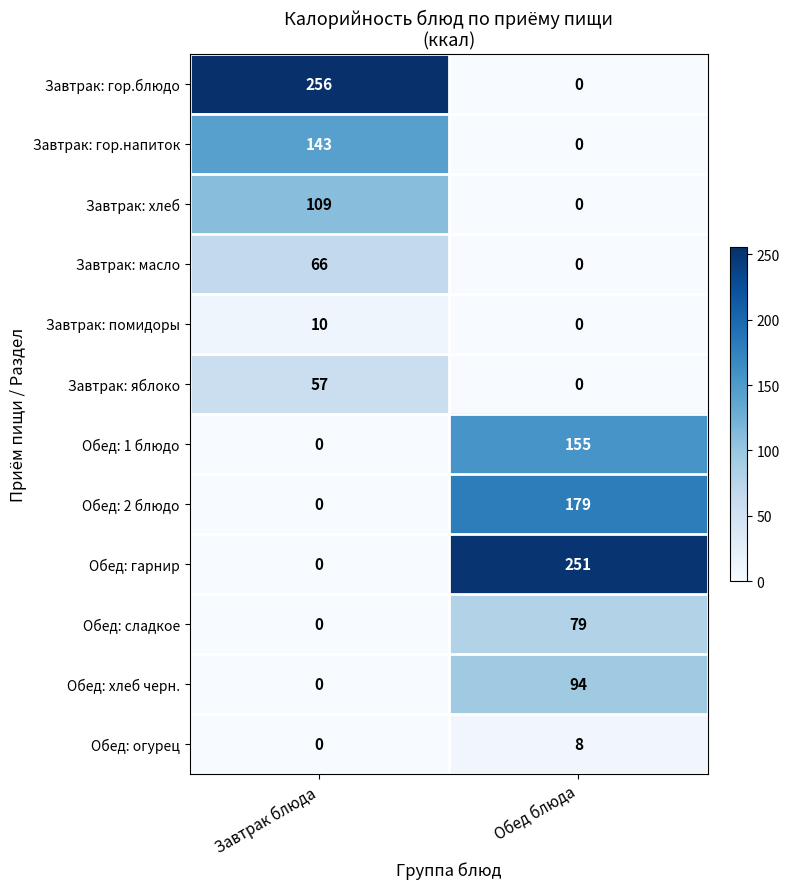

True or false: Обед: хлеб черн. has a value of 45 at Завтрак блюда.

False